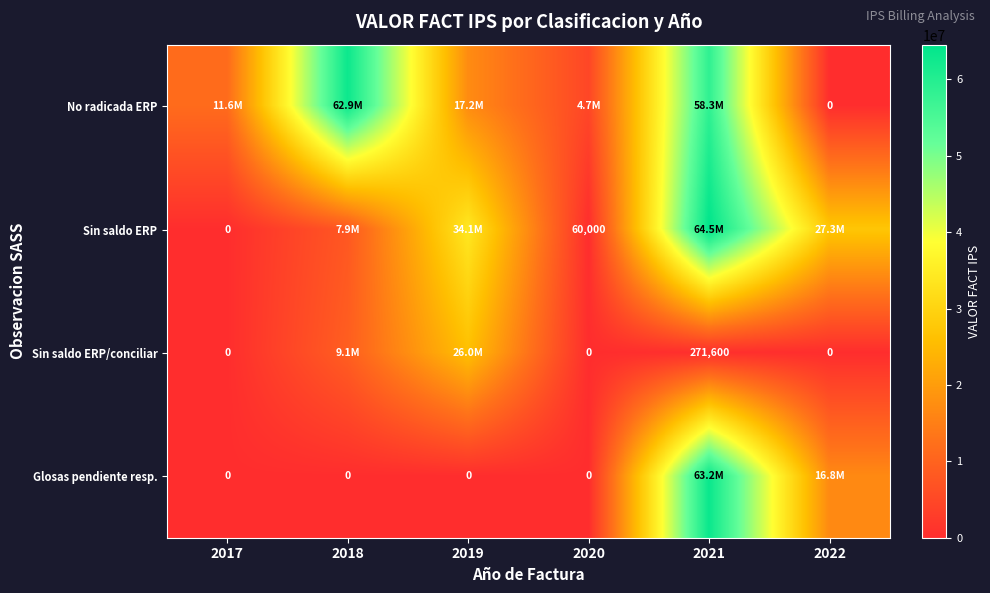

True or false: Sin saldo ERP/conciliar has a value of 374131 at 2021.

False